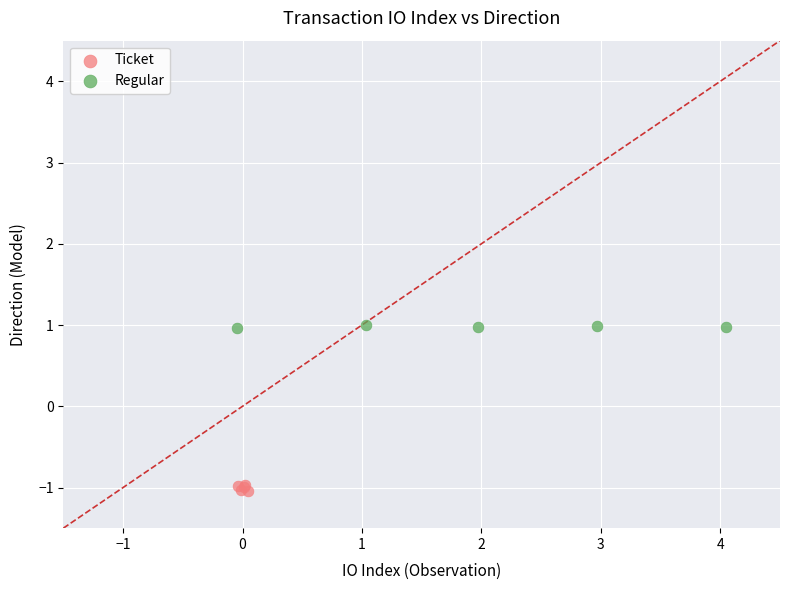

Which series reaches the minimum Y coordinate?

Ticket